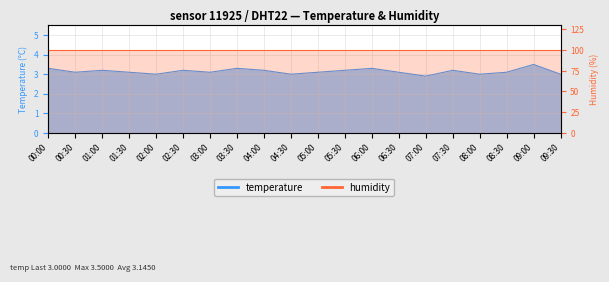

What is the sum of all values?

62.9